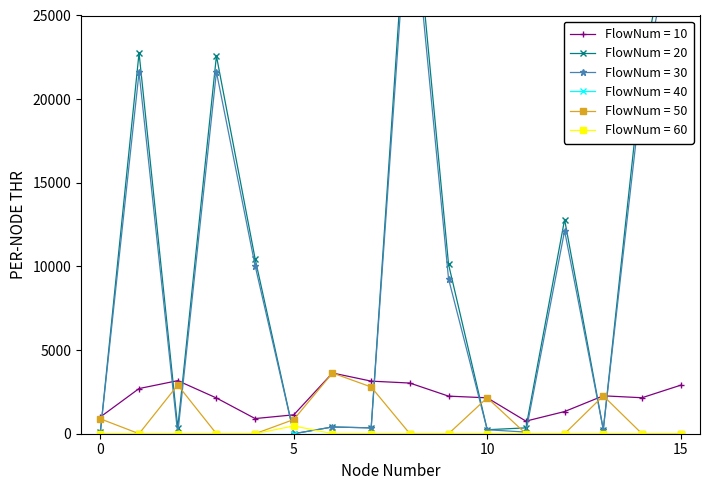

True or false: FlowNum = 10 and FlowNum = 60 intersect in this chart.

False